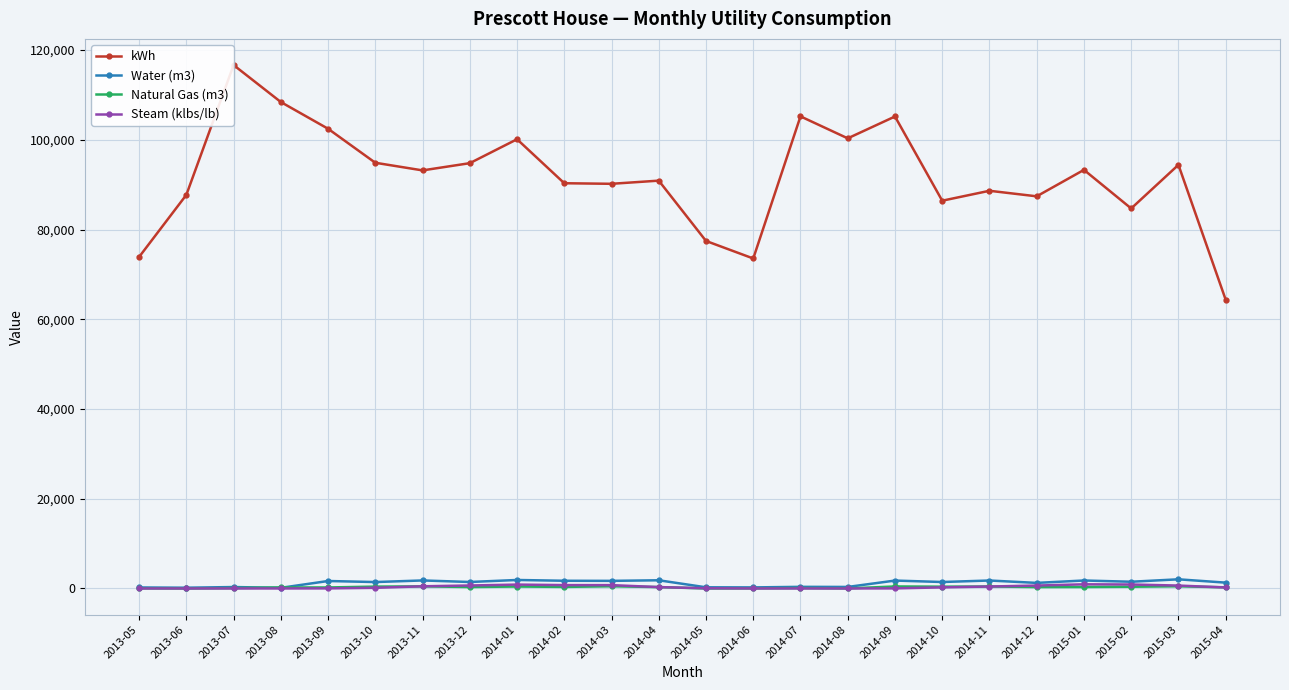

Does the chart display data point markers on the line(s)?

Yes